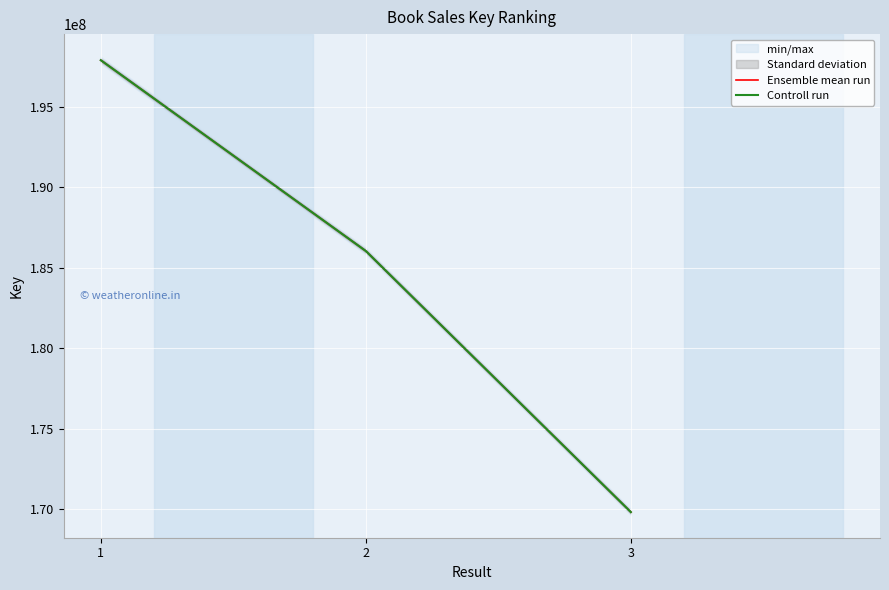

Read the Controll run value at 1, to the nearest 10.

197903910